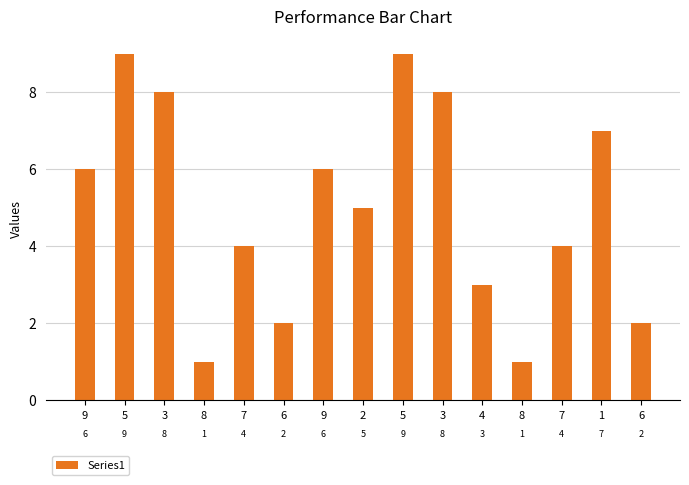

Reading right to left, what are all the values shown in this chart?

2	7	4	1	3	8	9	5	6	2	4	1	8	9	6